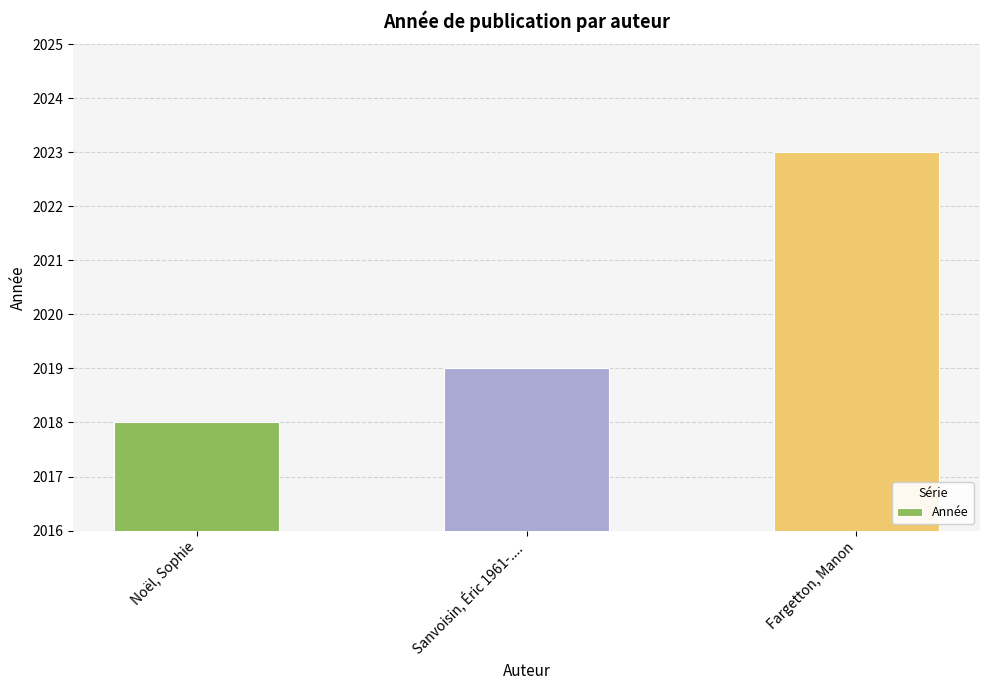

Rank the categories by value from highest to lowest.

Fargetton, Manon, Sanvoisin, Éric 1961-...., Noël, Sophie